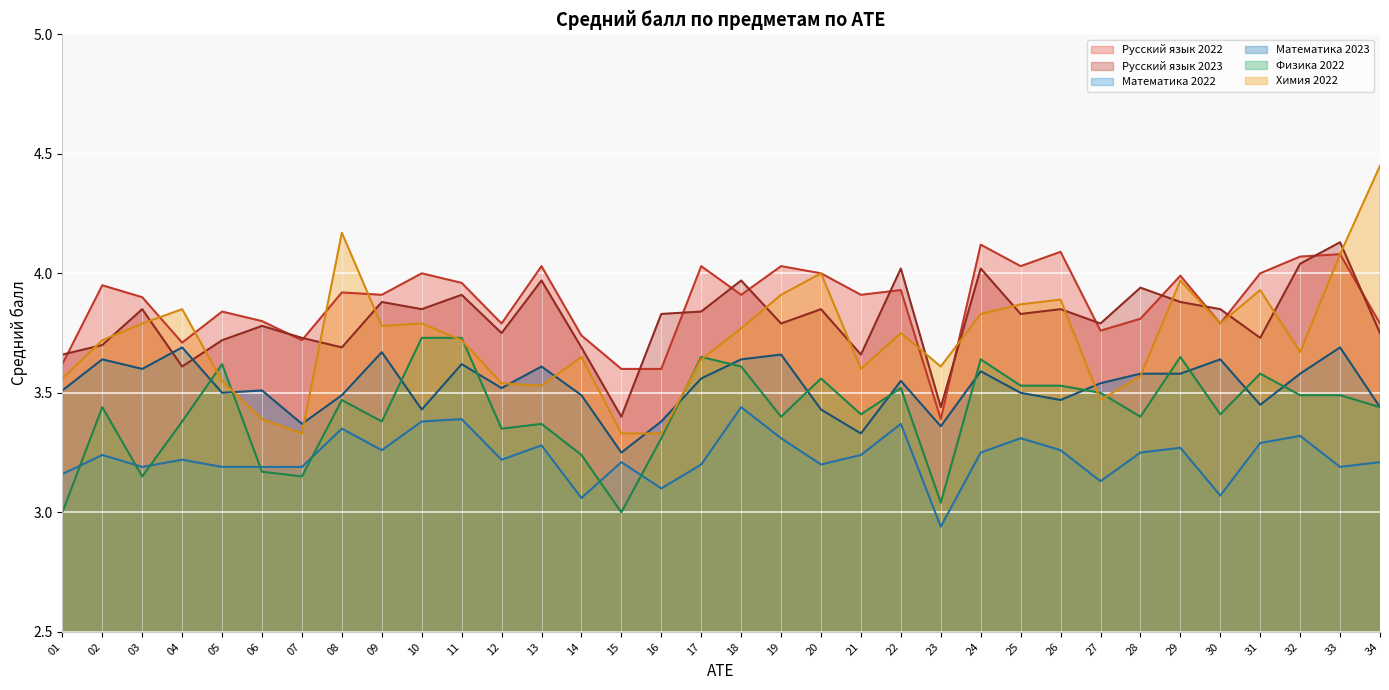

Which label corresponds to the largest value in the chart?

34